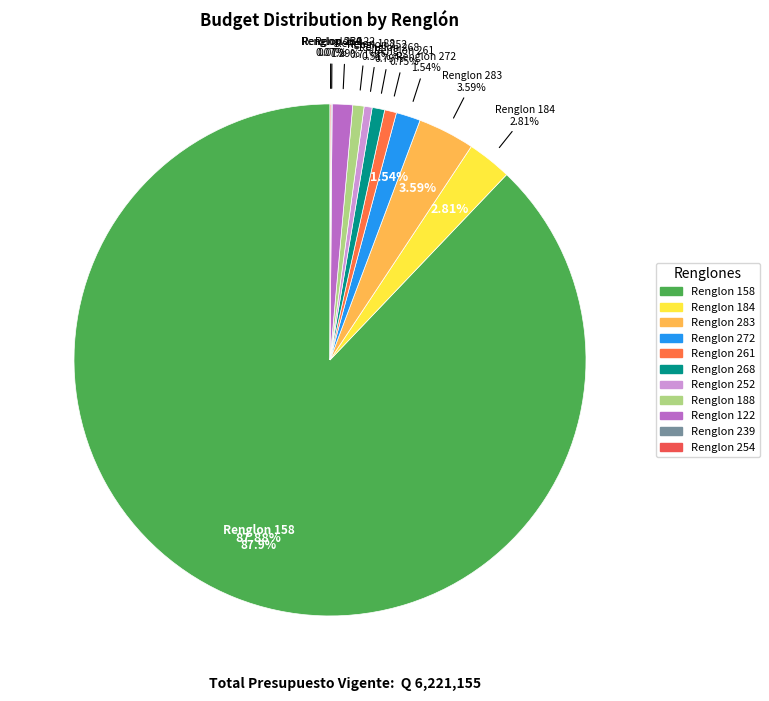

What percentage is the Renglon 261 slice, to the nearest percent?

1%